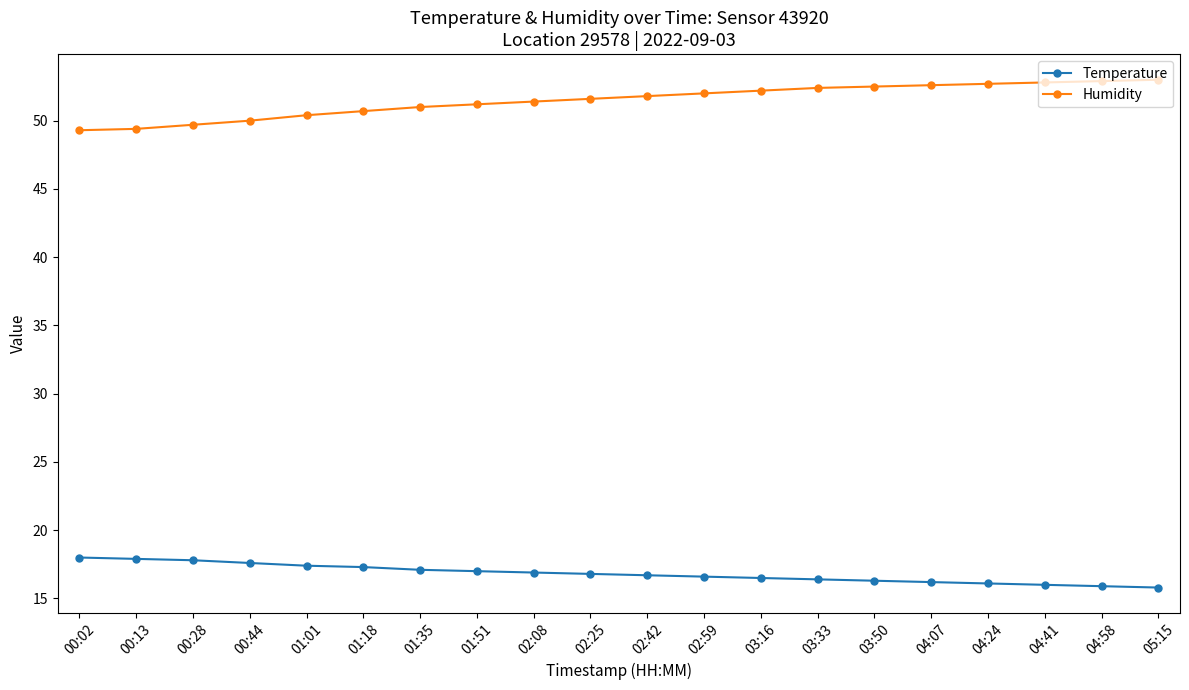

How many series are shown in this chart?

2